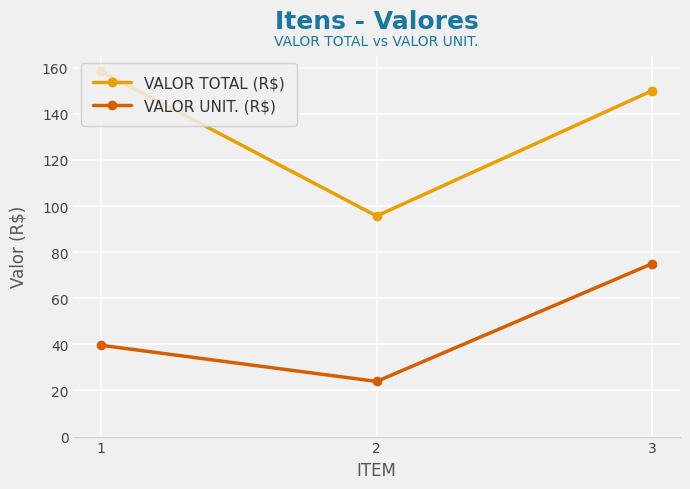

What is the sum of all VALOR UNIT. (R$) values?

138.6